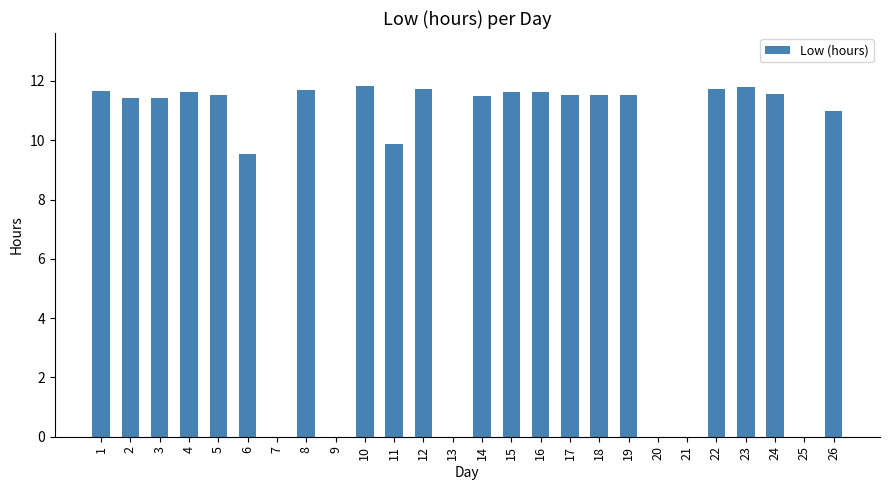

Where is the data nearest to the value 5?

6